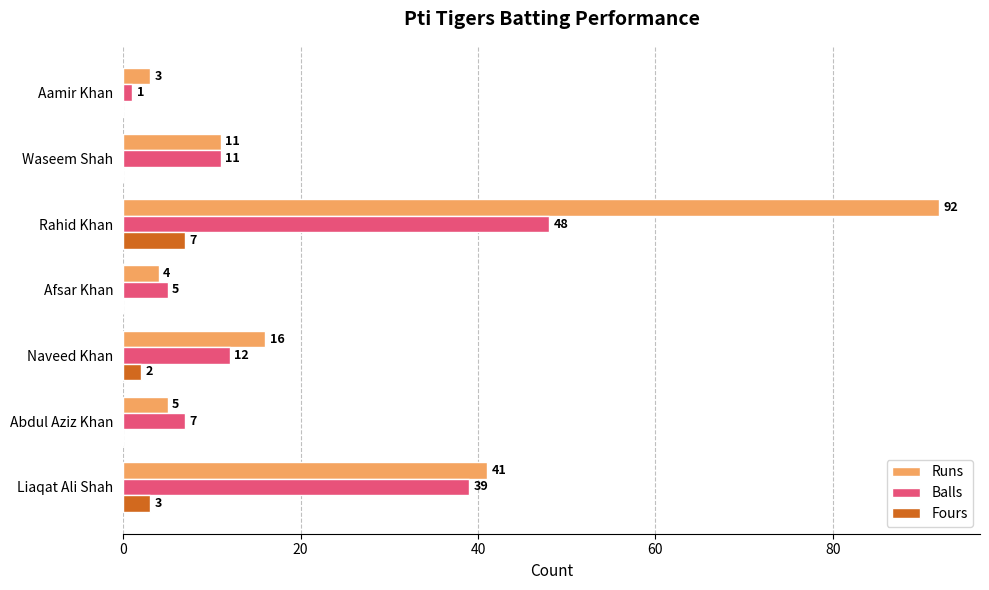

Which category has the highest value in the Balls series?

Rahid Khan